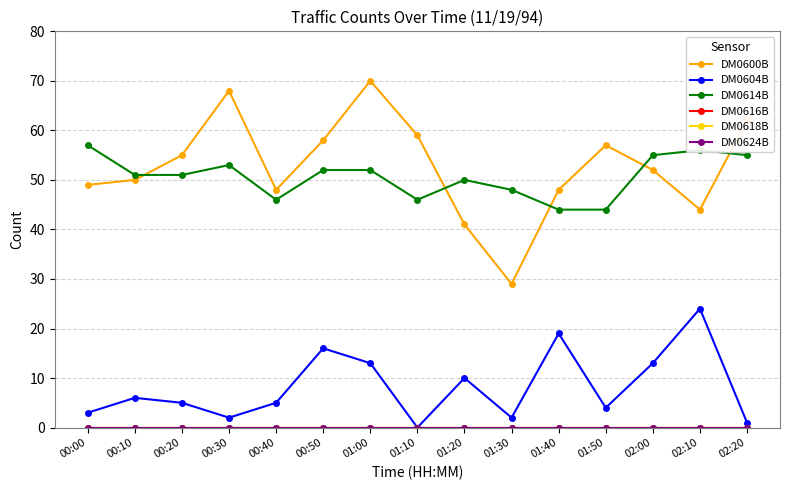

Where is DM0604B nearest to the value 12?

01:00